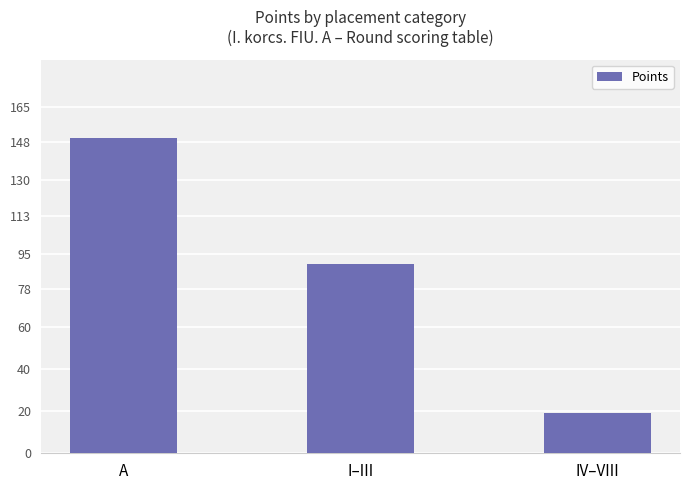

Reading left to right, transcribe all the data shown in this chart.

A=150	I–III=90	IV–VIII=19